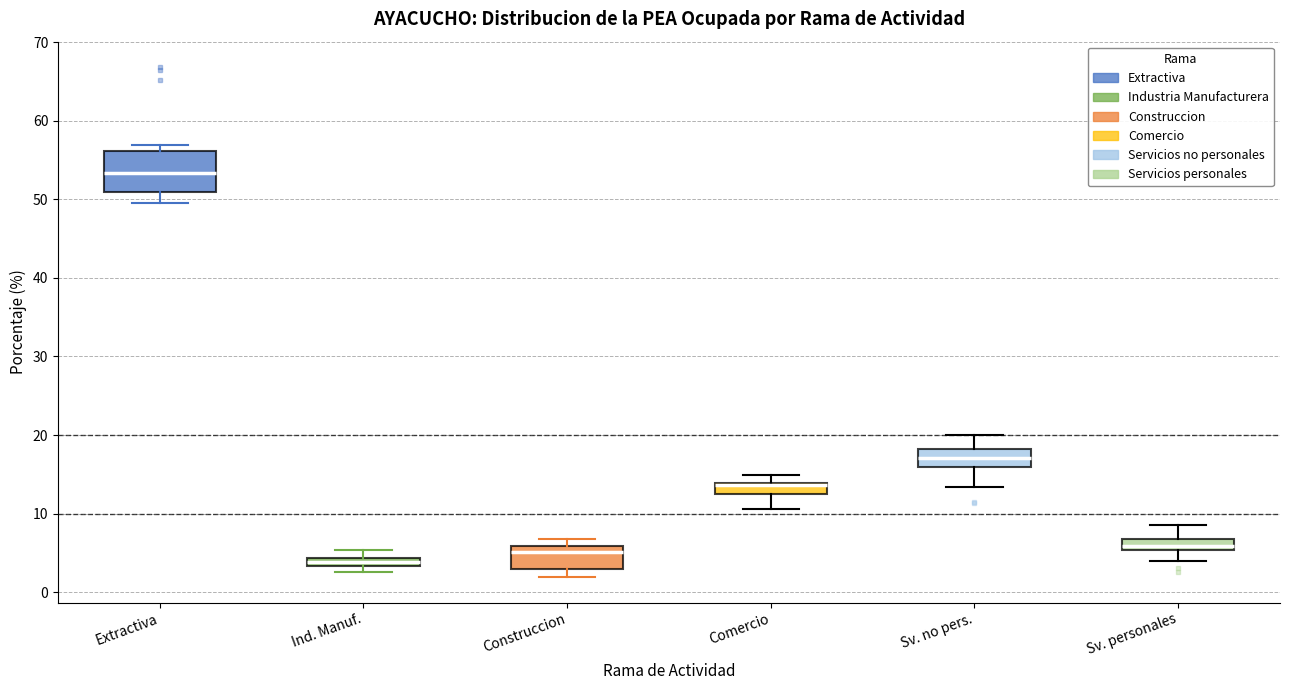

Which box is the tallest, from its lower edge to its upper edge?

Extractiva